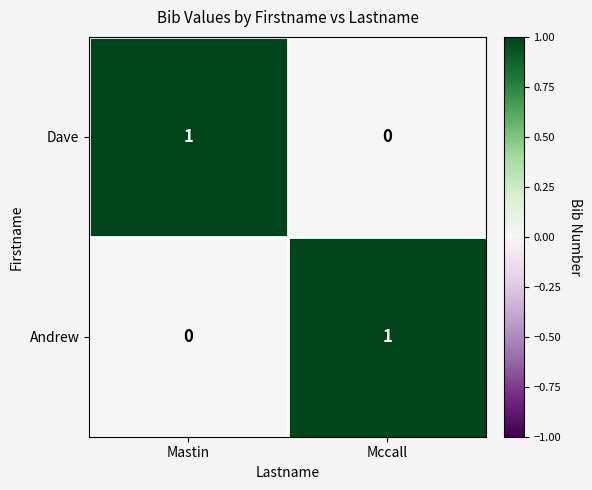

Reading left to right, what are all the values shown in this chart?

Dave: Mastin=1	Mccall=0
Andrew: Mastin=0	Mccall=1